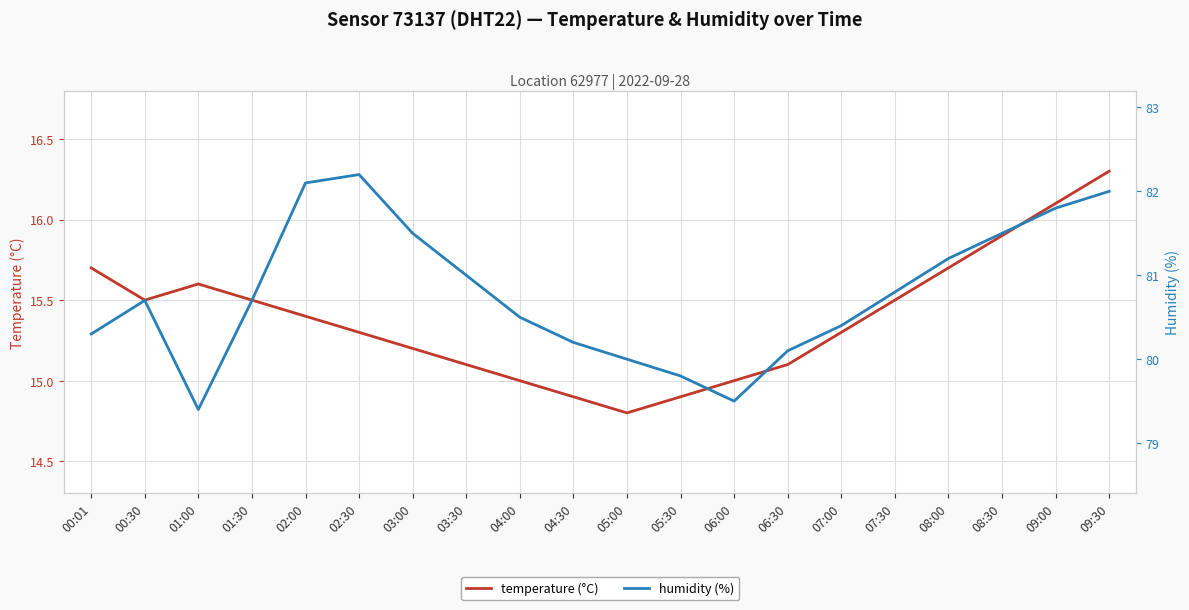

How many data points in temperature (°C) are less than 15?

3